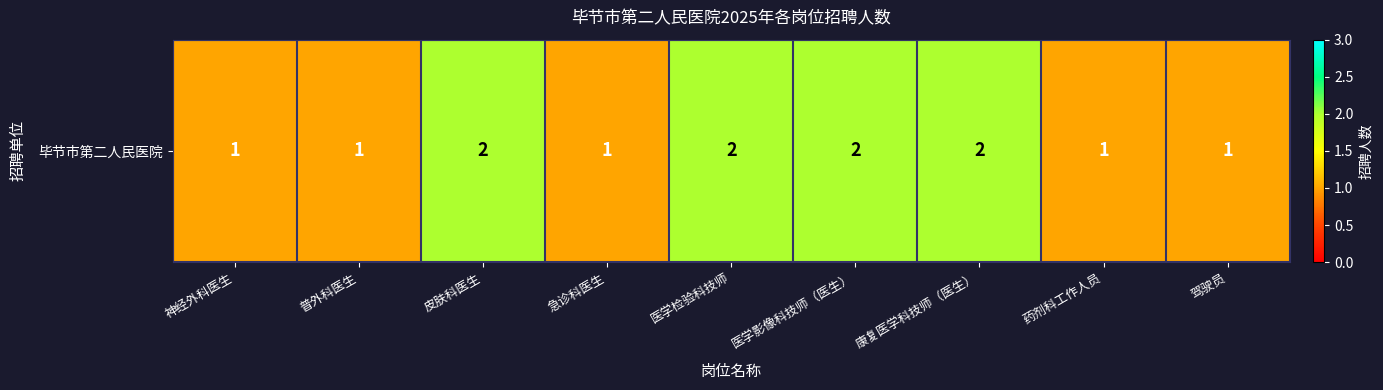

What is the sum of the values at 神经外科医生 and 医学检验科技师?

3